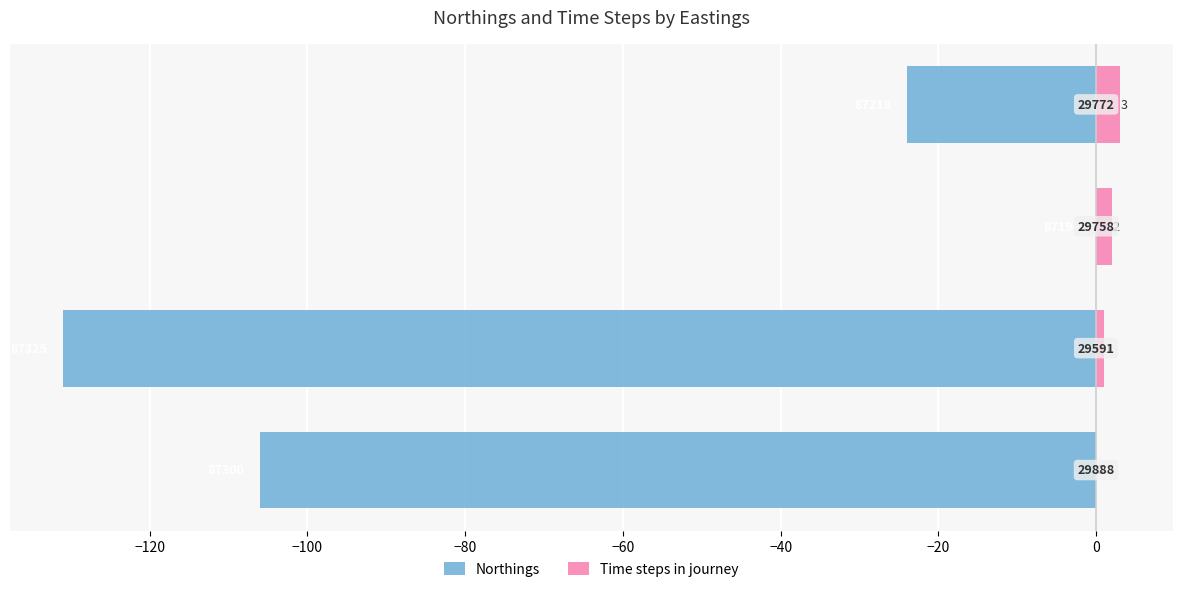

Reading left to right, transcribe all the data shown in this chart.

Northings: −140=-106	−120=-131	−100=0	−80=-24
Time steps in journey: −140=0	−120=1	−100=2	−80=3